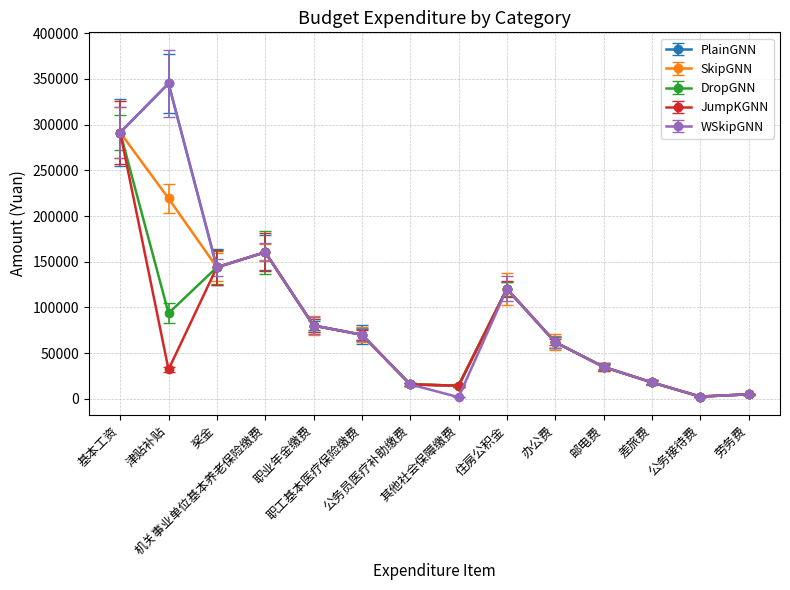

What is the maximum value for PlainGNN?

345024.0